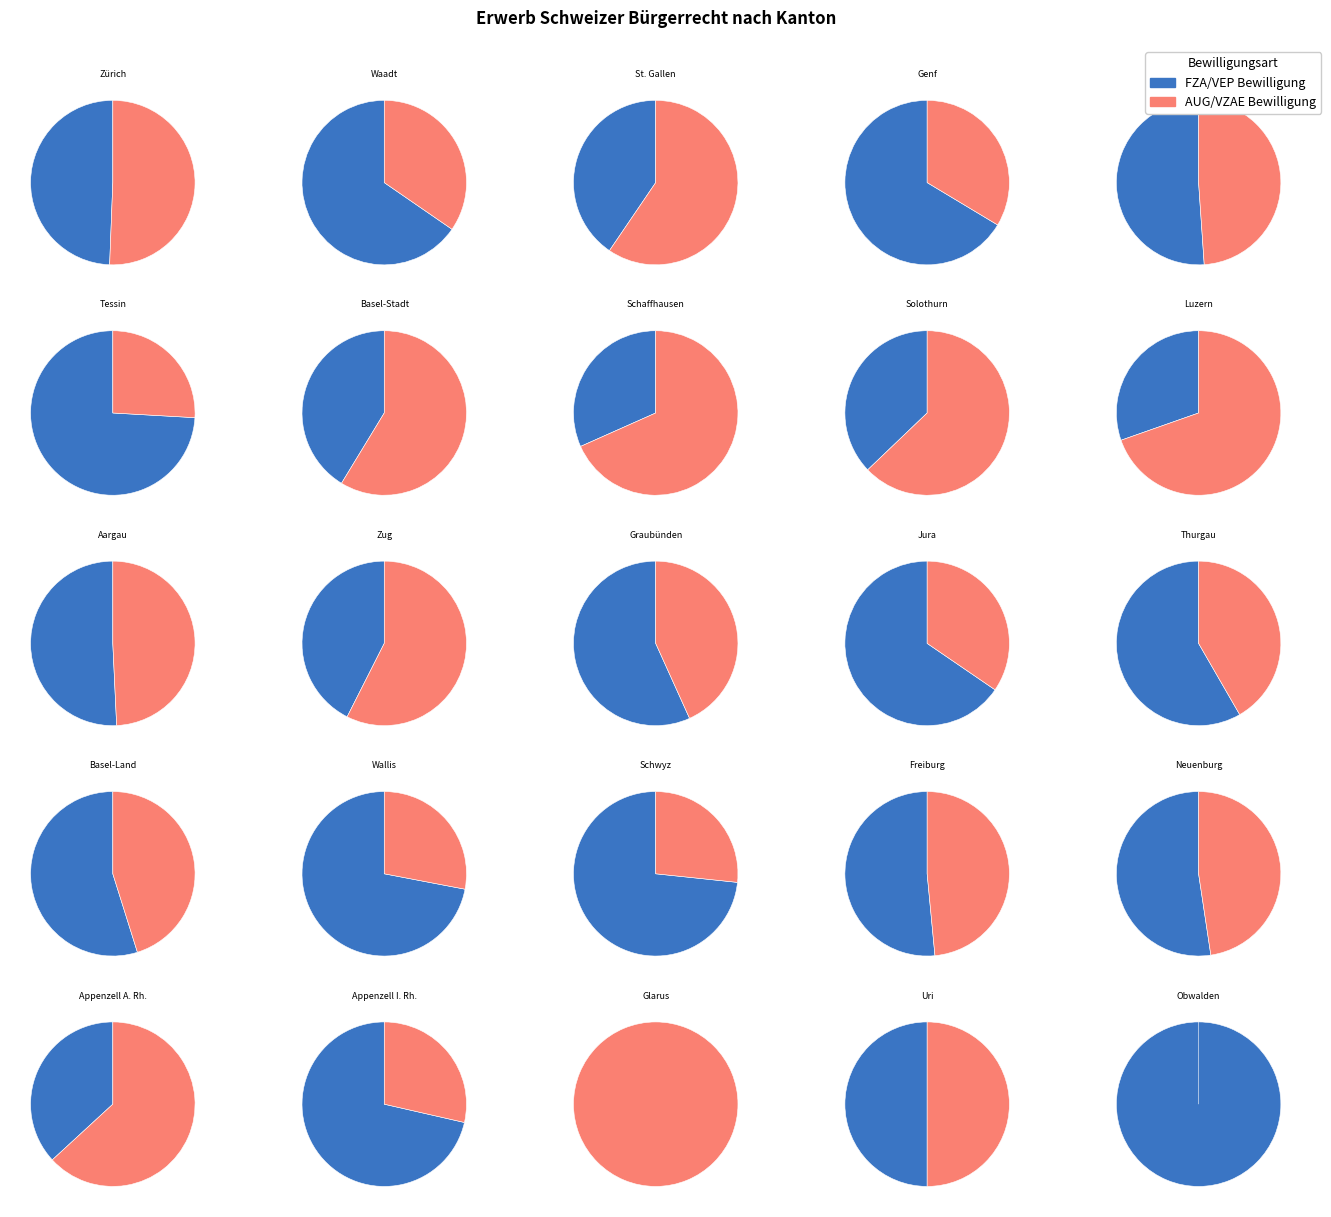

What percentage is NOT represented by Zug?

98.9%